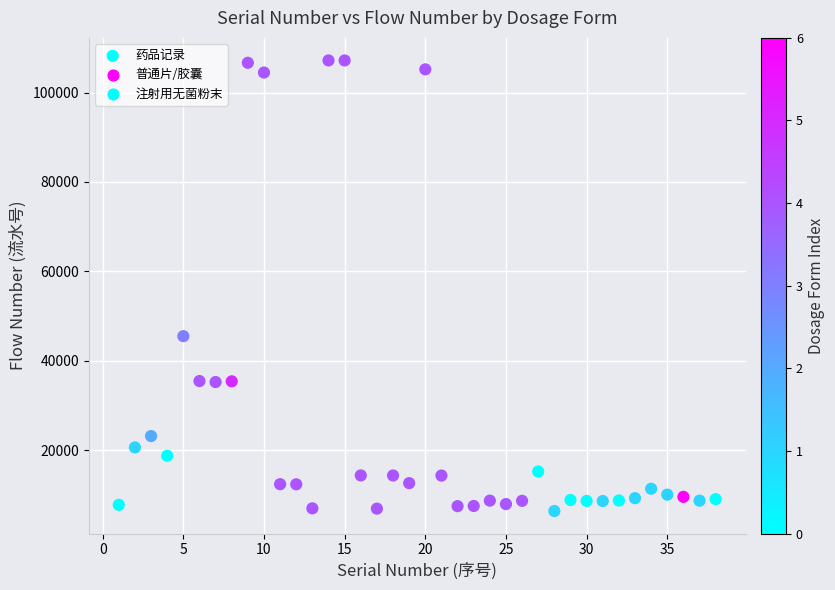

What is the range of Y values (max minus min)?

100729